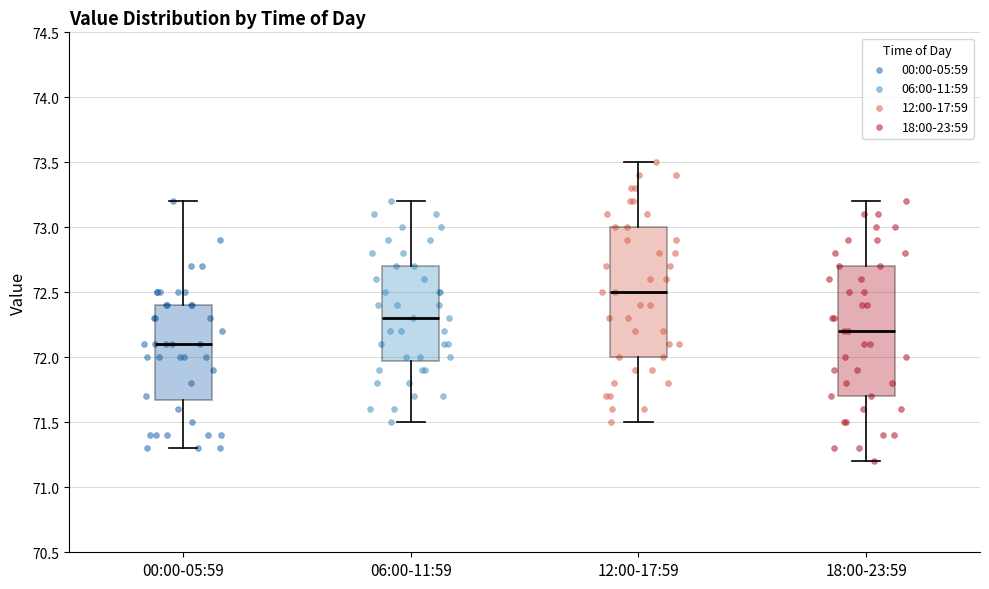

Where does the median line of the box for 00:00-05:59 sit on the y-axis? The values are not printed on the chart, so give them approximately, as read against the axis.

72.1